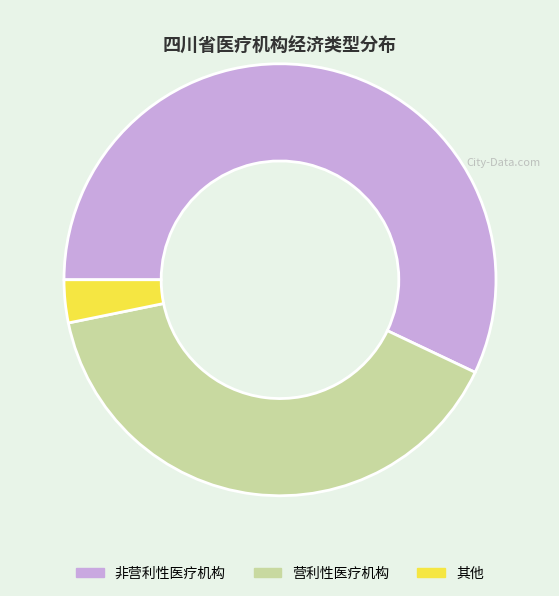

What is the majority slice?

非营利性医疗机构